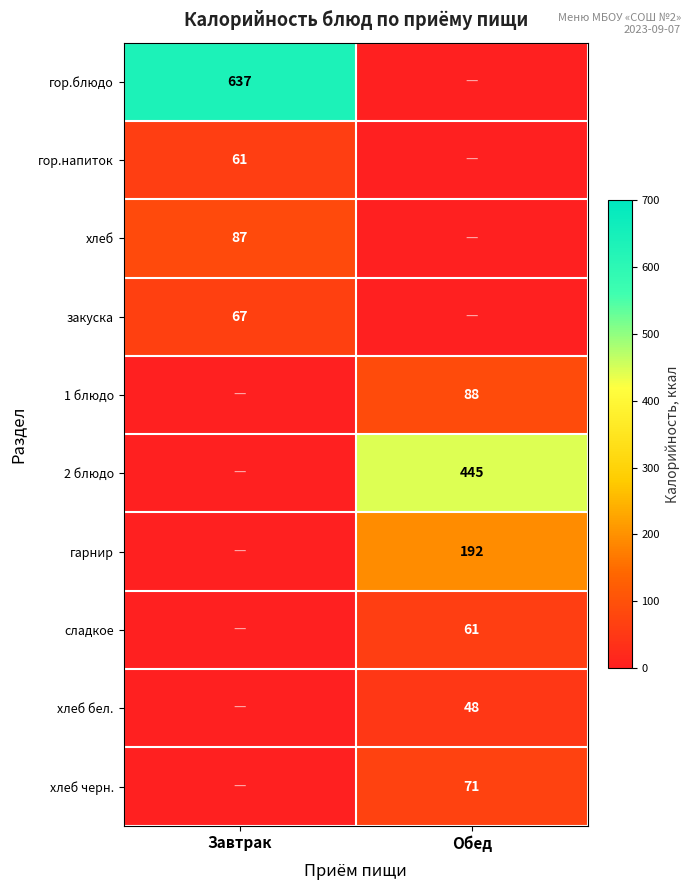

Is it true that закуска equals 67 at Завтрак?

True